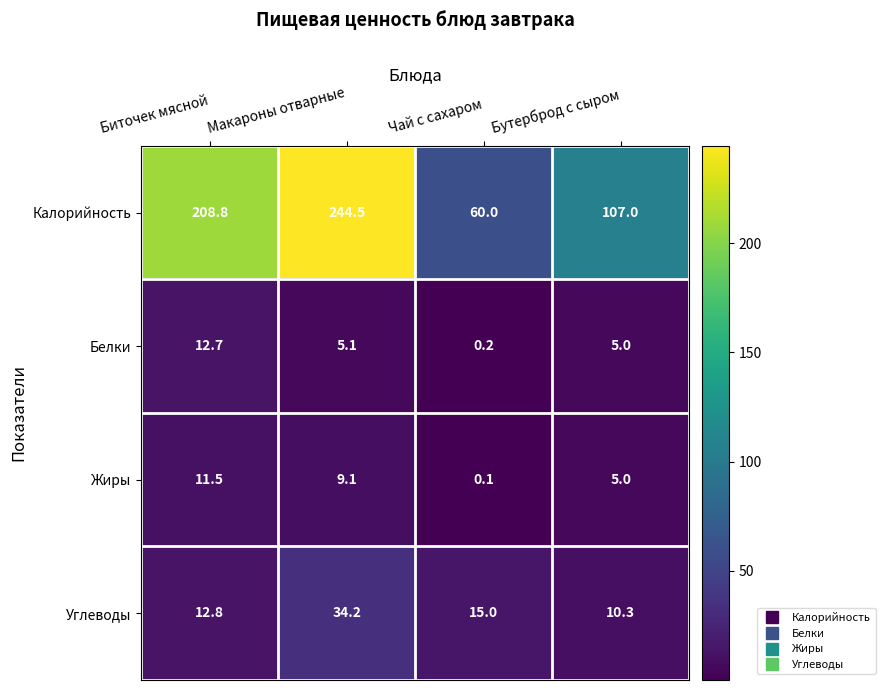

At Биточек мясной, list the series in order from largest to smallest.

Калорийность, Углеводы, Белки, Жиры